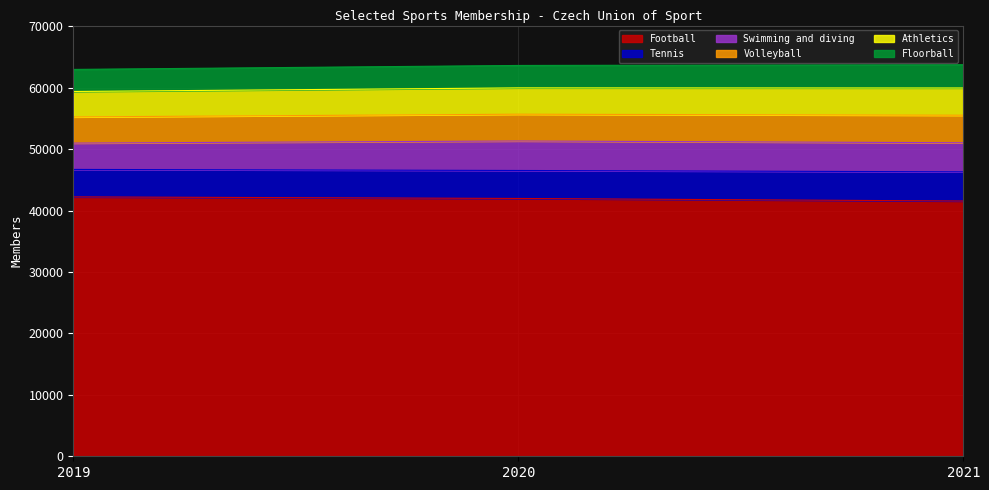

At which label does Football first exceed 41970?

2019